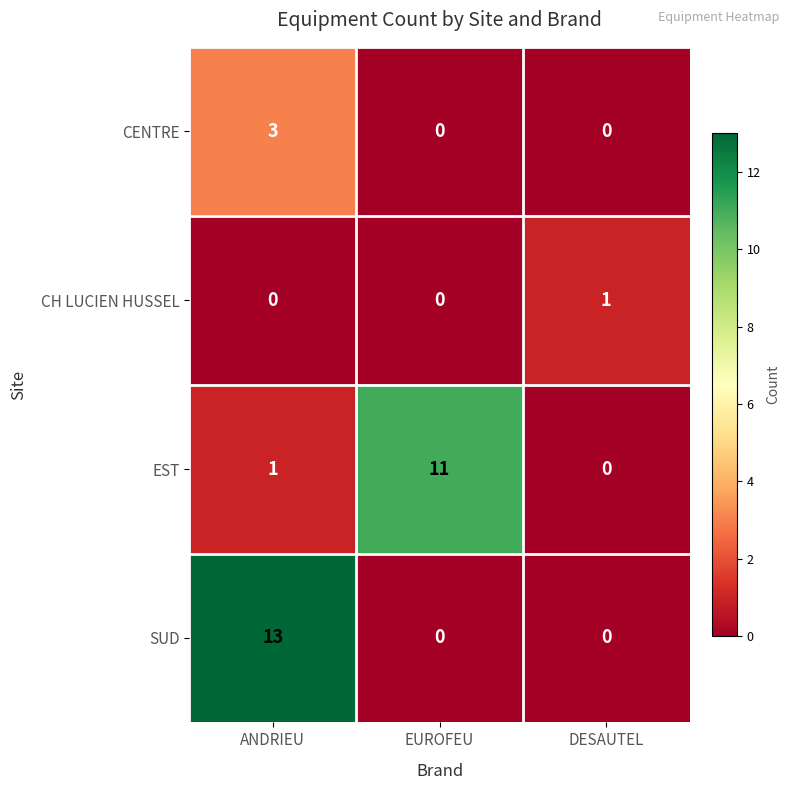

At which label does EST reach its minimum?

DESAUTEL